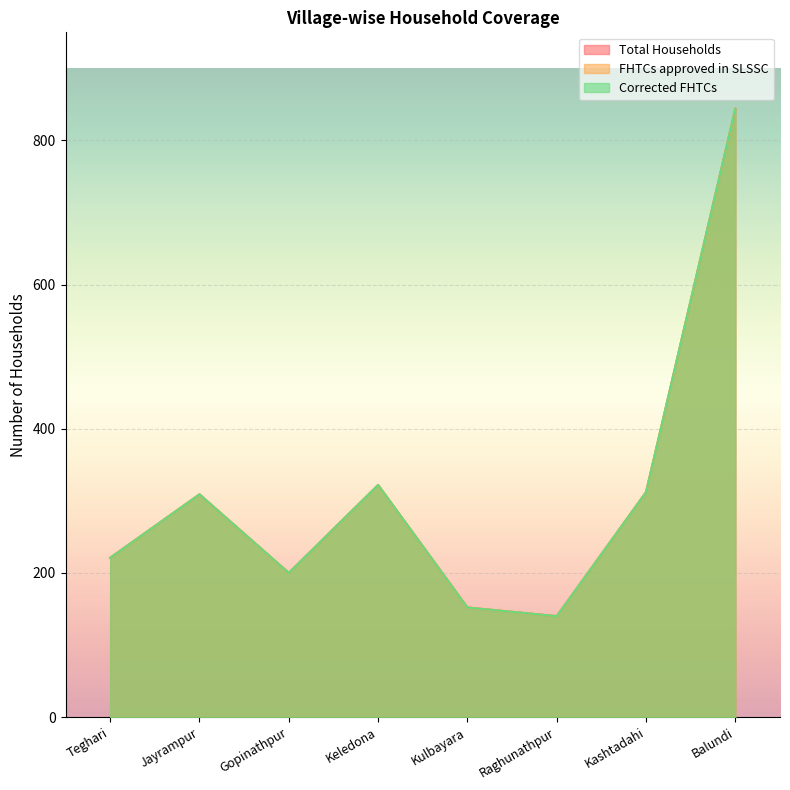

True or false: FHTCs approved in SLSSC and Corrected FHTCs intersect in this chart.

False